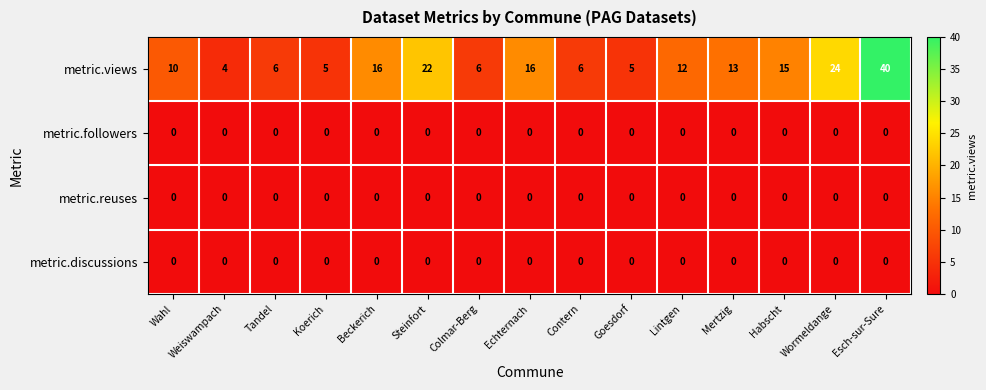

How many categories are shown in the chart?

15